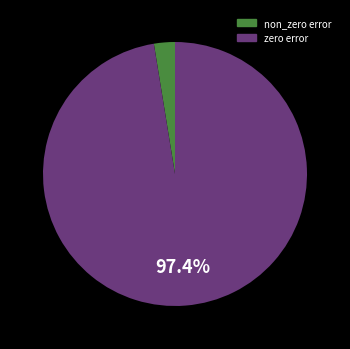

Is there any slice that represents more than half of the pie?

Yes